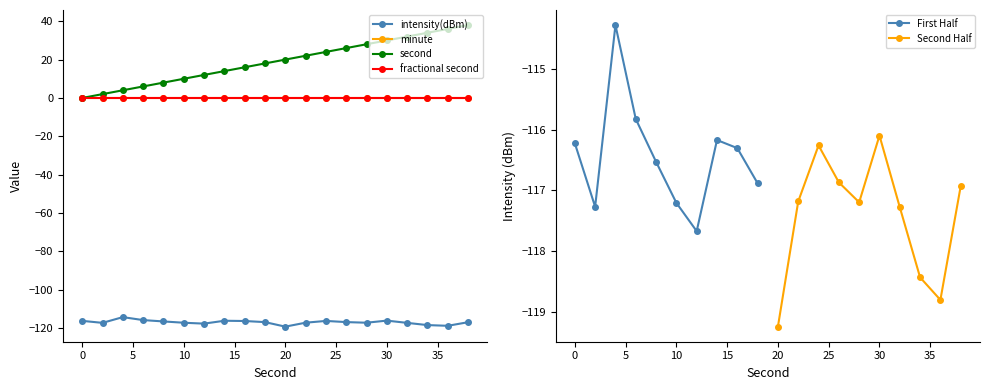

How many interior local peaks does the First Half series have?

2